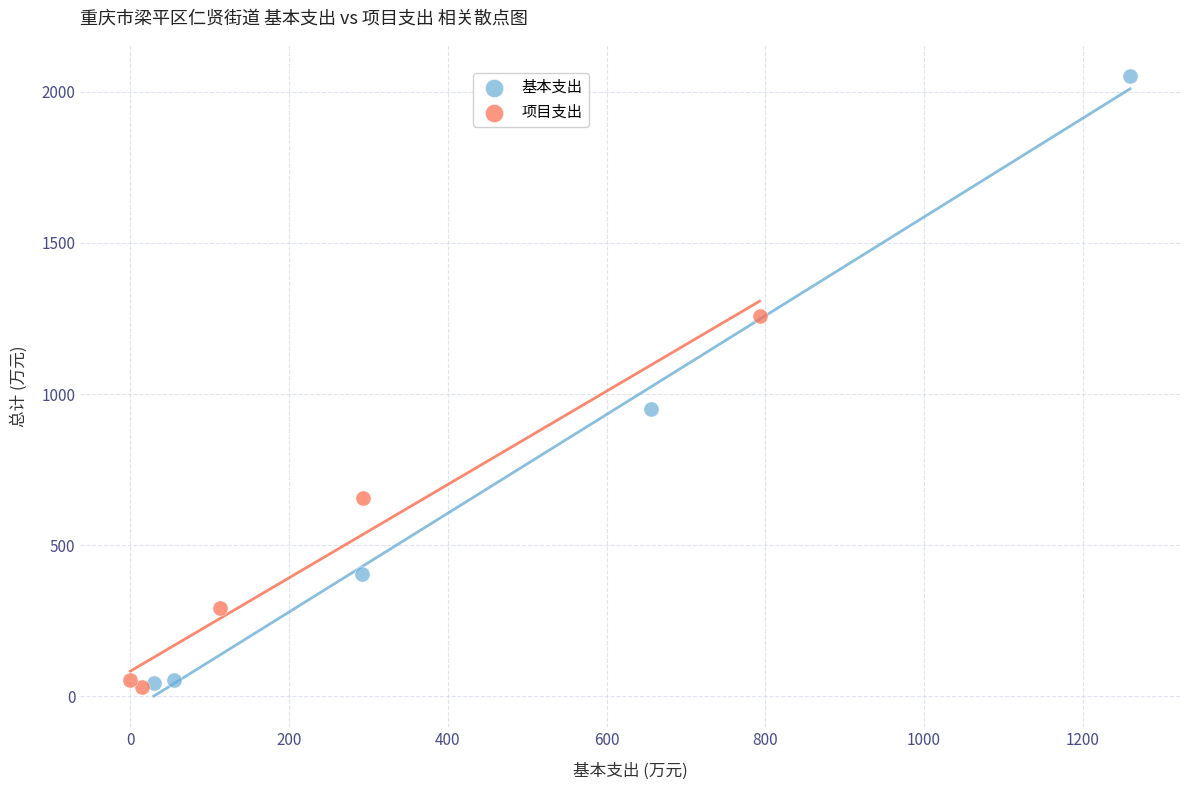

What are all the series names shown in the legend?

基本支出, 项目支出